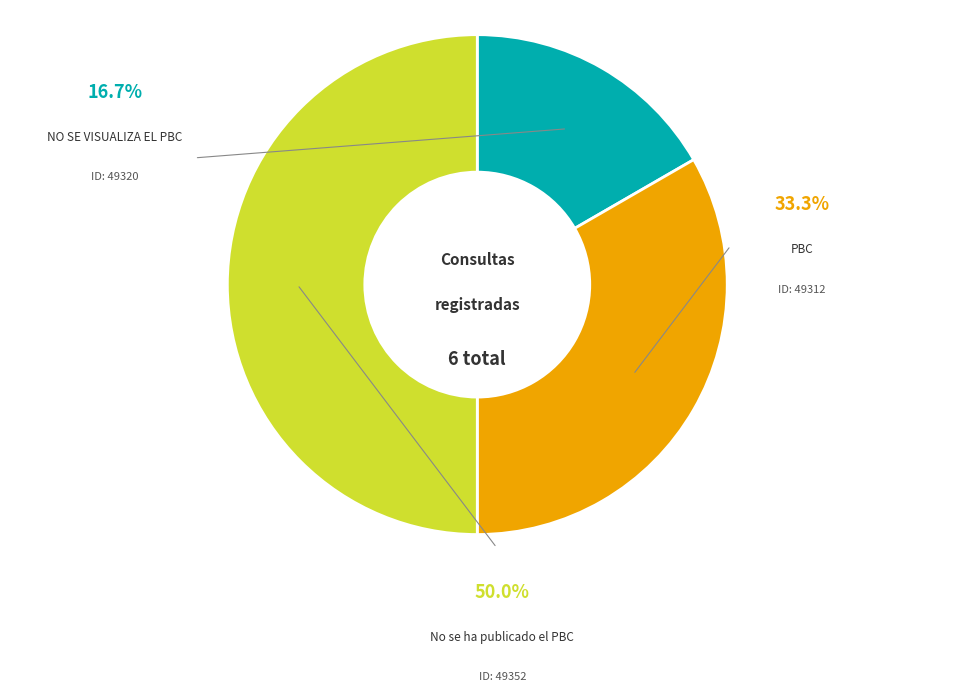

What is the largest slice in the pie chart?

No se ha publicado el PBC